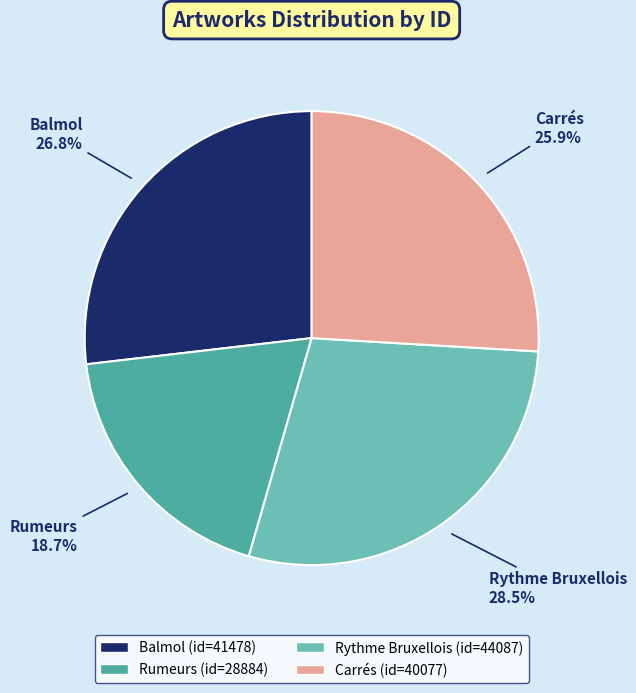

True or false: Balmol accounts for 27% of the total.

True